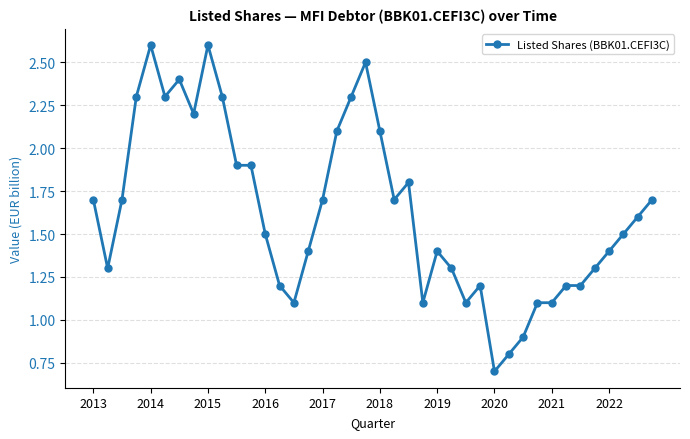

What is the average value?

1.6